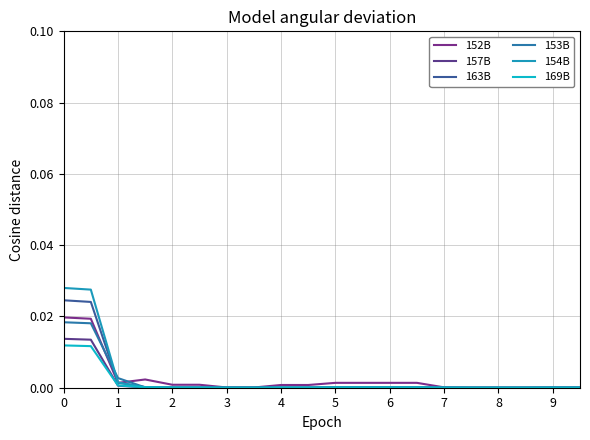

What are all the series names shown in the legend?

152B, 157B, 163B, 153B, 154B, 169B